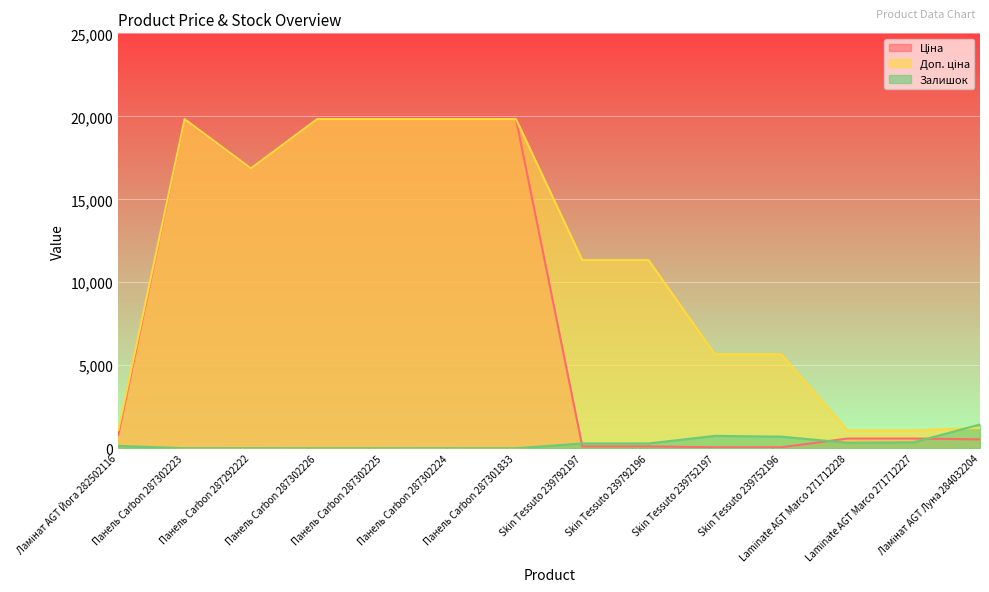

What is the sum of the Ціна values at Ламінат AGT Луна 284032204 and Панель Carbon 287302223?

20366.5